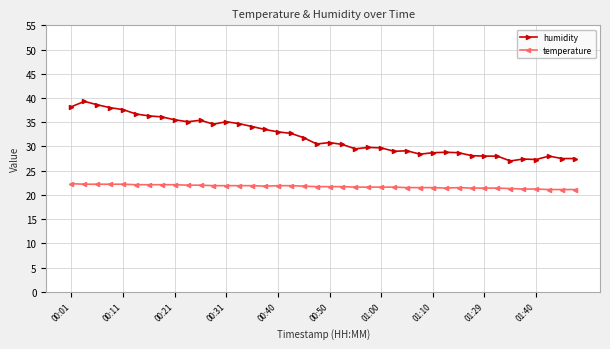

Rank the series by their maximum value, from highest to lowest.

humidity, temperature